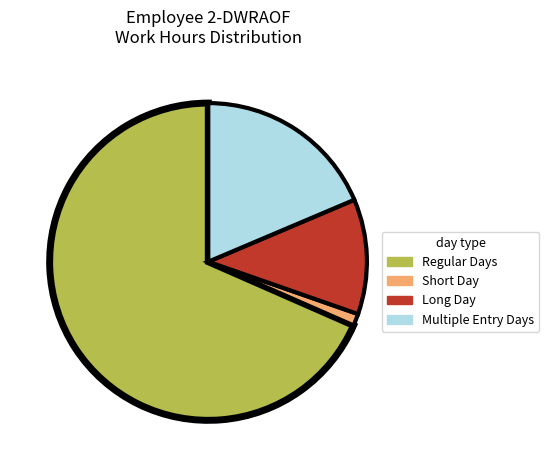

True or false: Long Day accounts for 19% of the total.

False